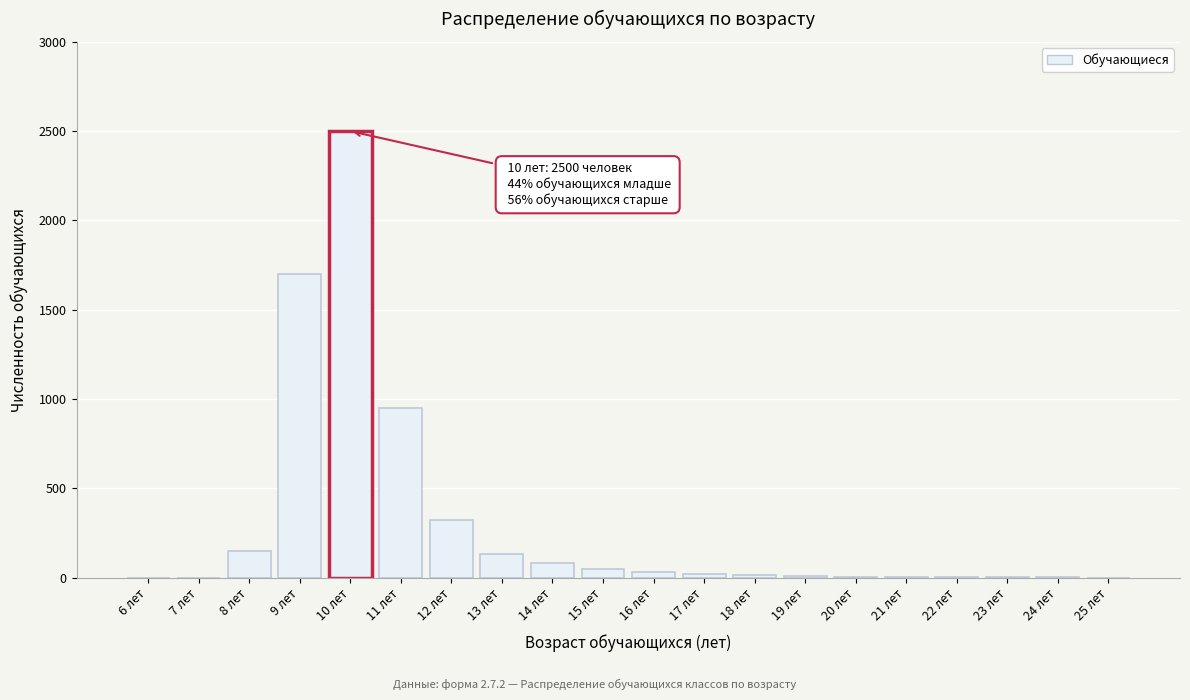

At which label is the value closest to 1250?

11 лет